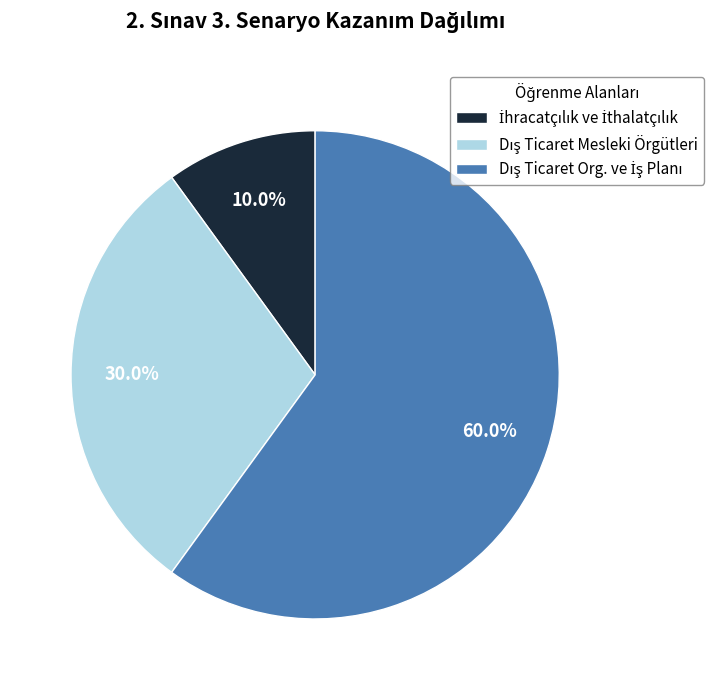

Does any single category account for the majority?

Yes